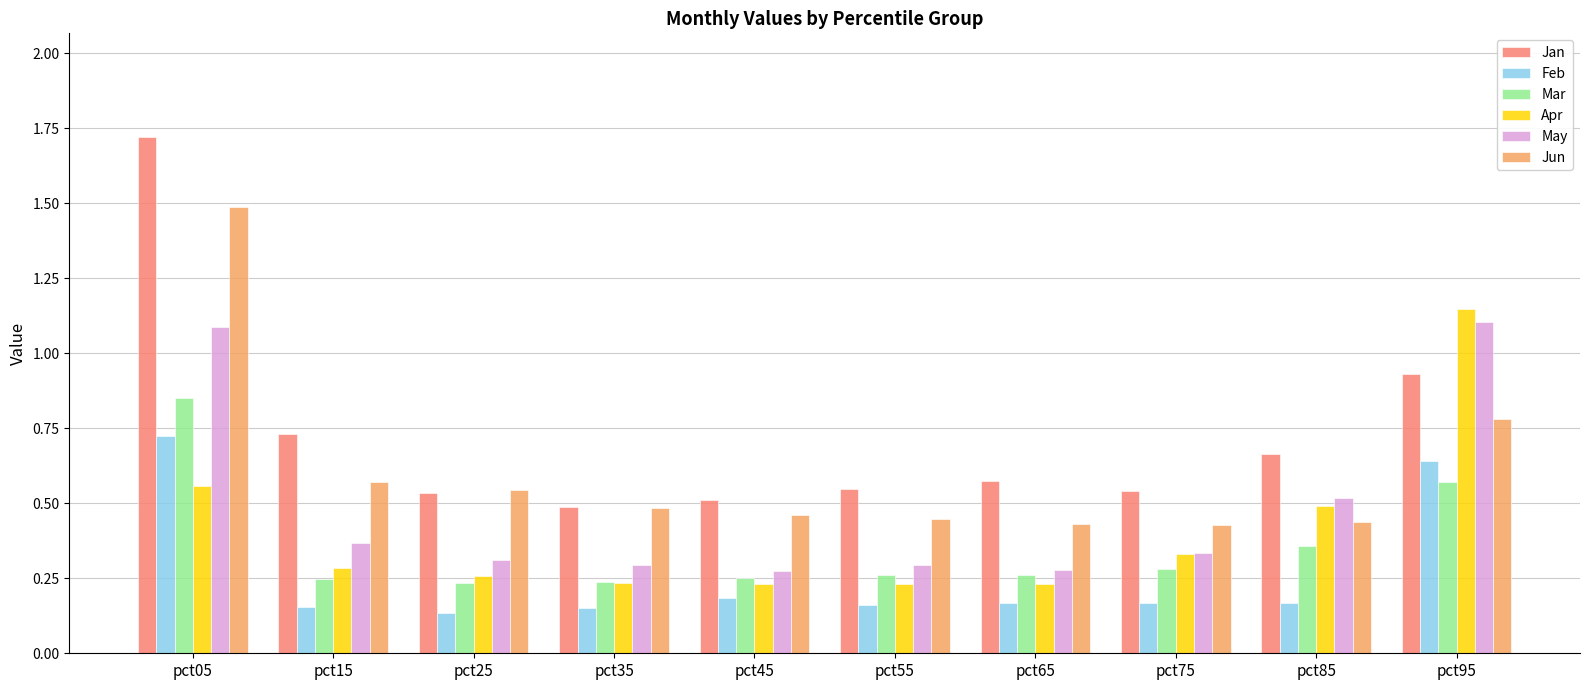

What is the difference between the maximum and second lowest values in the Jan series?

1.2